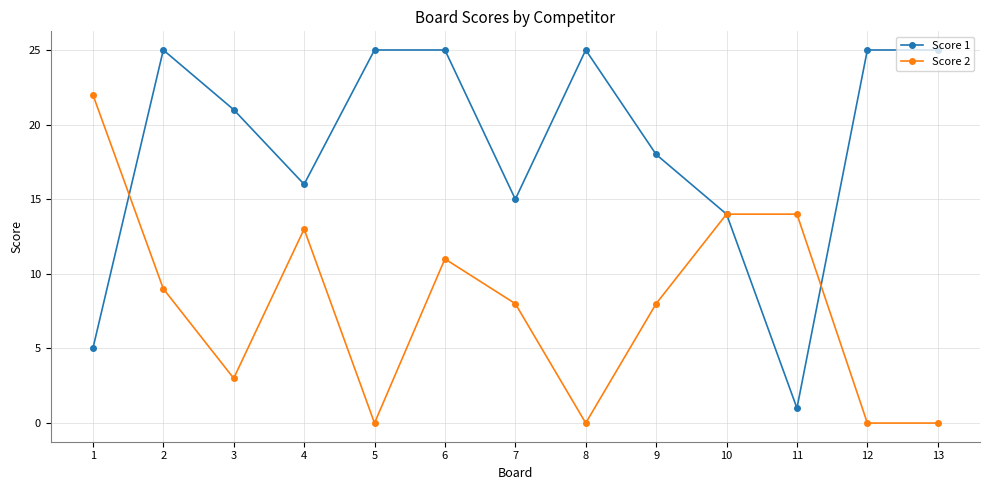

Rank the series by their average value, from highest to lowest.

Score 1, Score 2